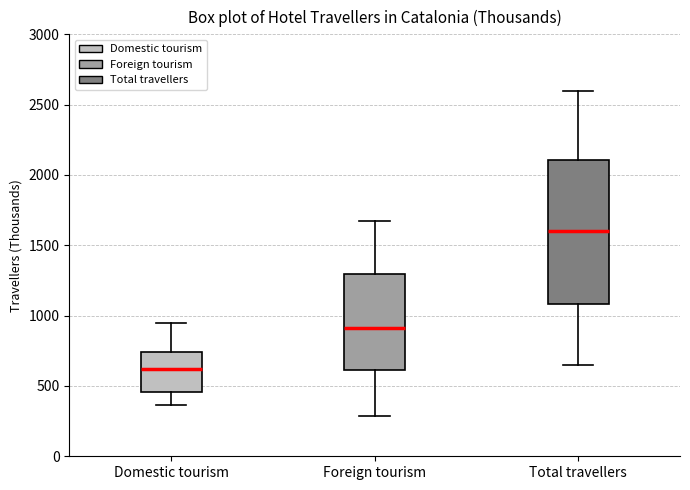

Comparing the boxes themselves (not the whiskers), which one is the tallest?

Total travellers